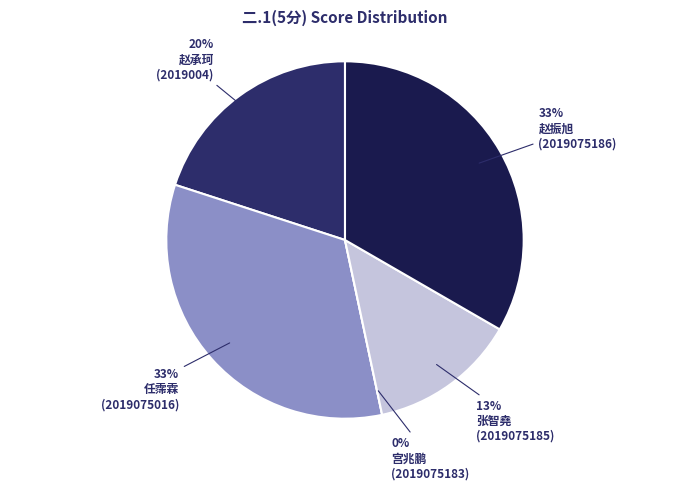

True or false: 赵承珂
(2019004) accounts for 20% of the total.

True